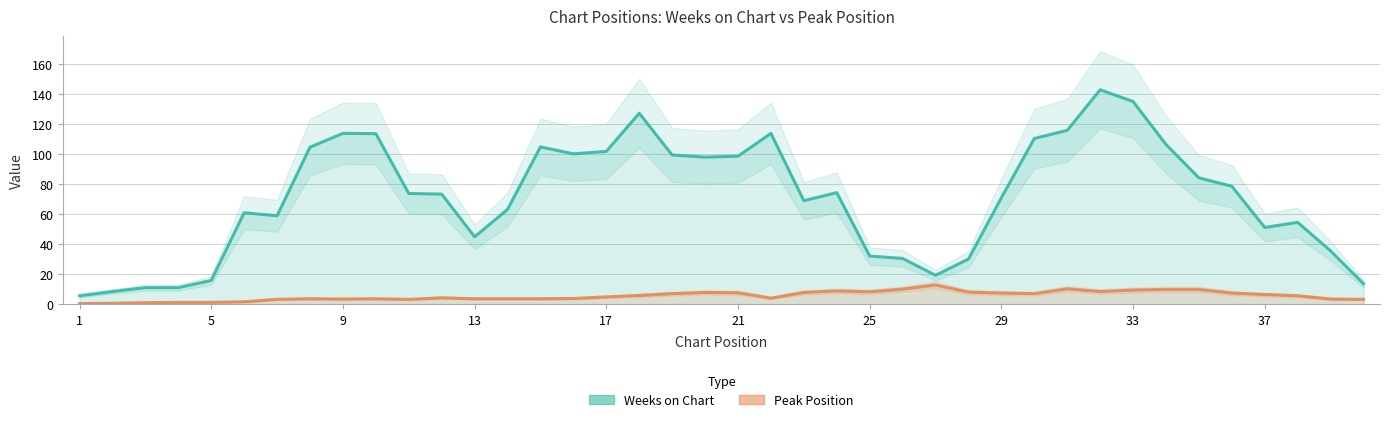

What is the difference between the maximum and minimum values in the Peak Position series?

12.4